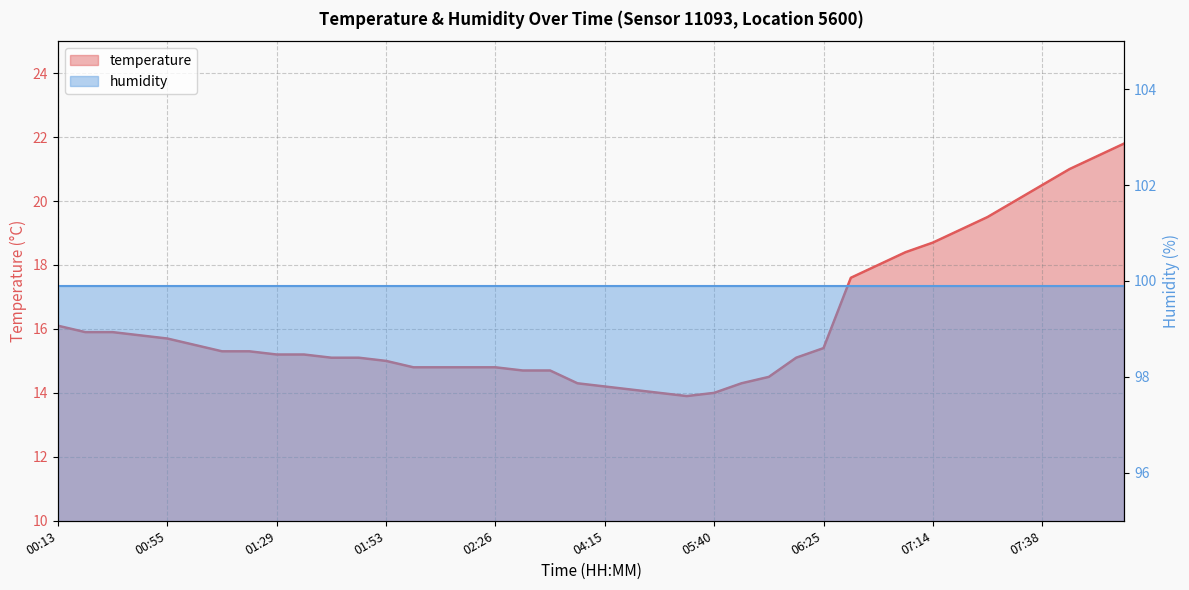

Reading left to right, extract all data points from this chart.

16.1	15.9	15.9	15.8	15.7	15.5	15.3	15.3	15.2	15.2	15.1	15.1	15.0	14.8	14.8	14.8	14.8	14.7	14.7	14.3	14.2	14.1	14.0	13.9	14.0	14.3	14.5	15.1	15.4	17.6	18.0	18.4	18.7	19.1	19.5	20.0	20.5	21.0	21.4	21.8